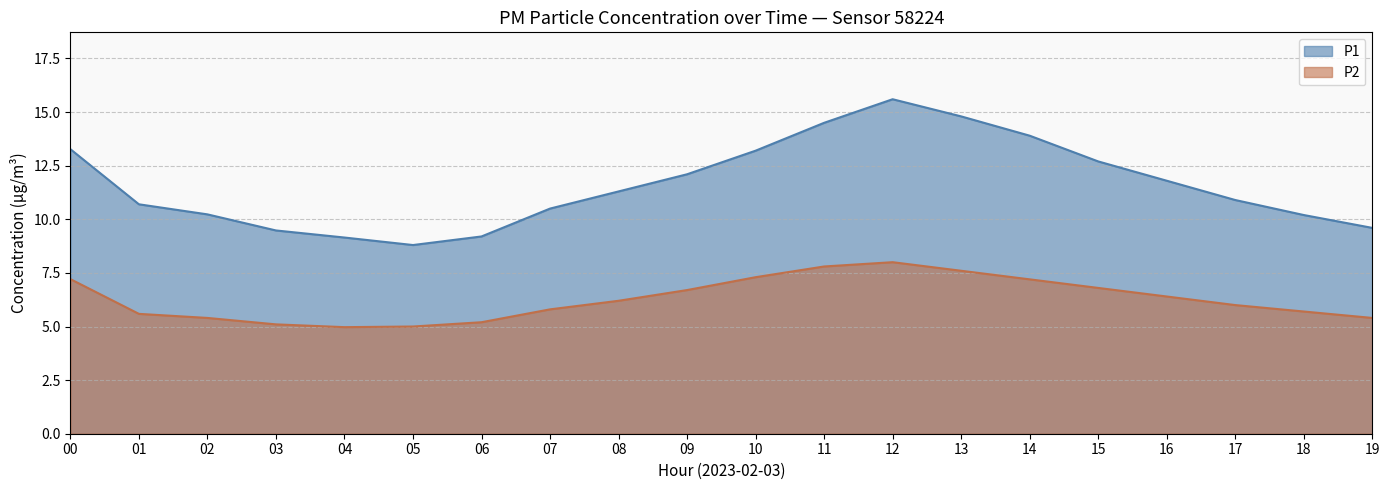

Which series changed the most between 11 and 15?

P1